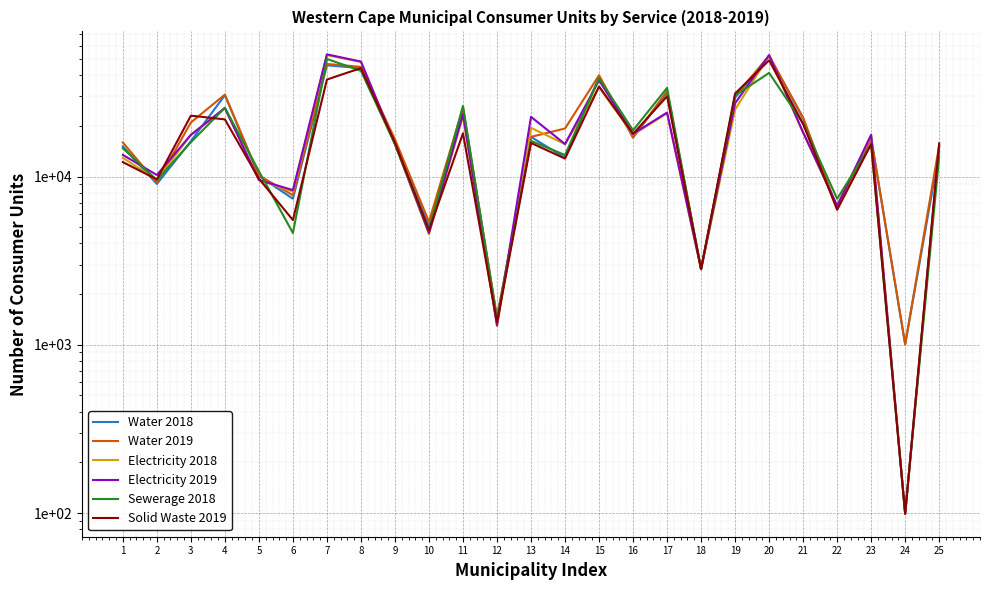

How many series are shown in this chart?

6